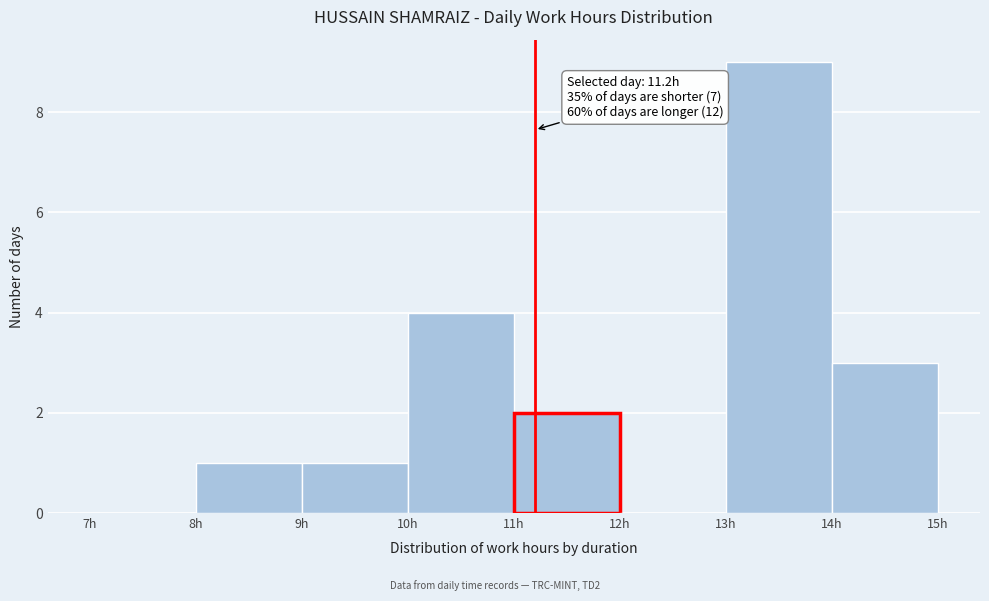

Over which range of the x-axis is the bar tallest?

13 to 14